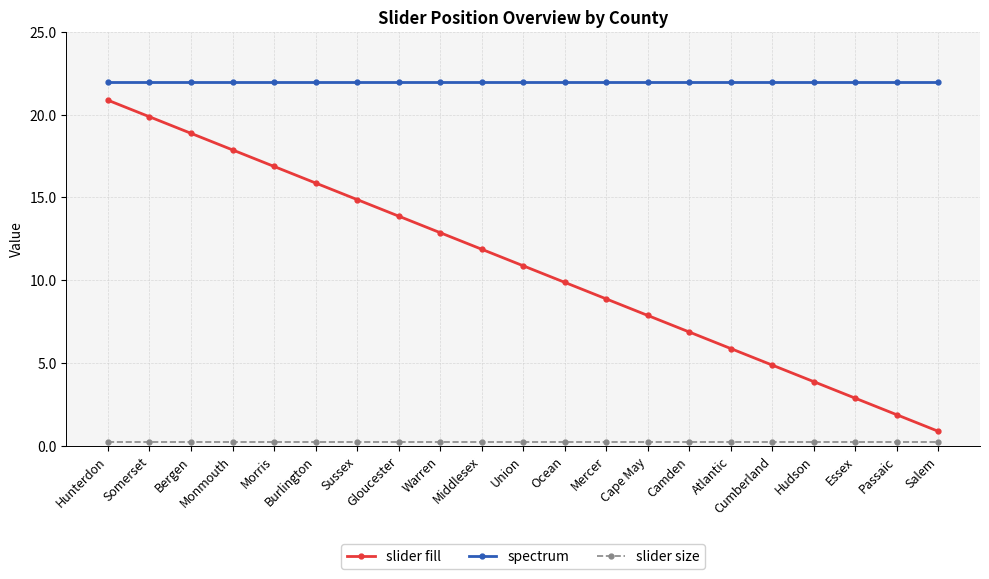

List the series in order of their overall mean, lowest first.

slider size, slider fill, spectrum